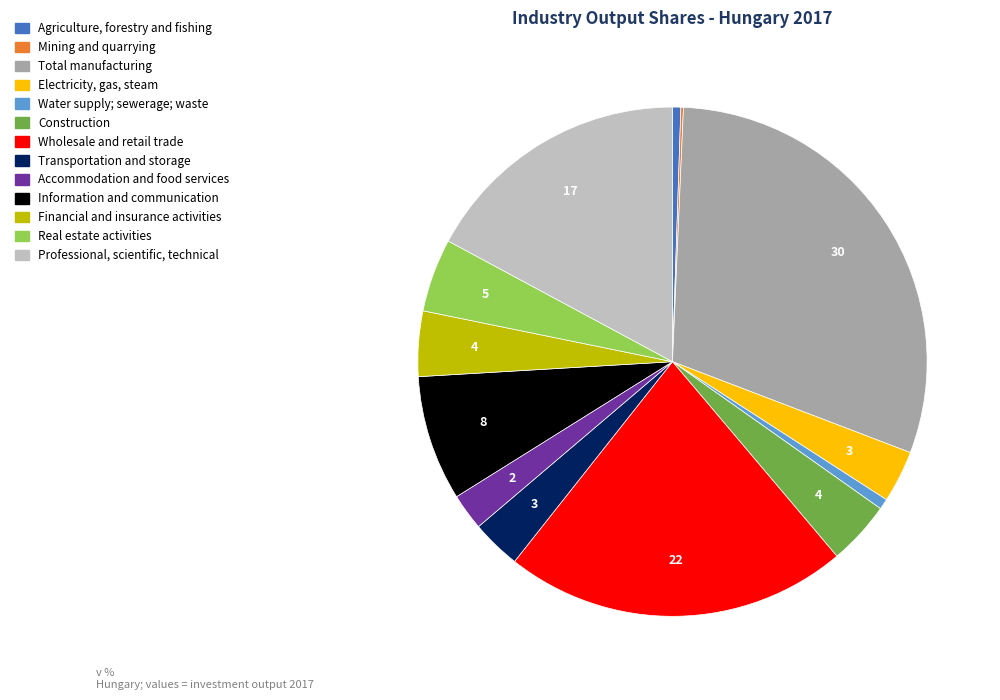

Do Wholesale and retail trade and Real estate activities together represent more than half of the pie?

No